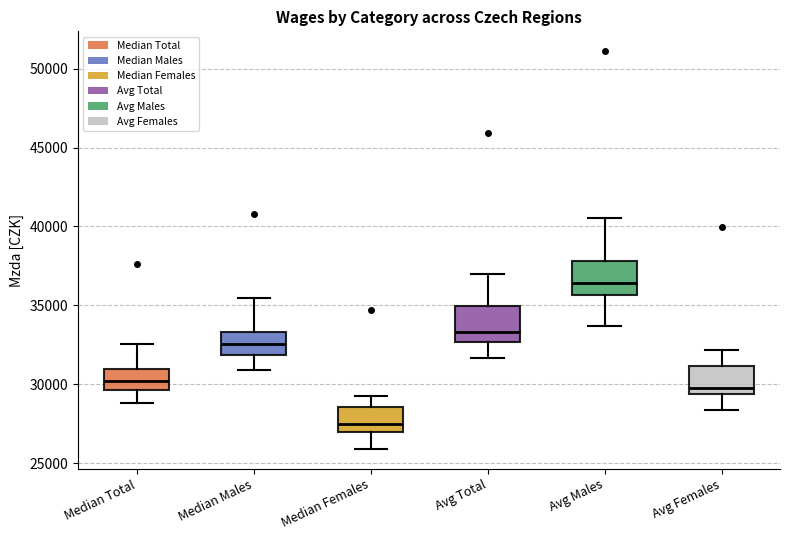

Reading left to right, transcribe this box plot: for each box, give where its median line is, the range the box spans, and where its two whiskers end, as read against the y-axis. The values are not printed on the chart, so give them approximately, as read against the axis.

Median Total: median 30000, box 29500 to 31000, whiskers 29000 to 32500
Median Males: median 32500, box 32000 to 33500, whiskers 31000 to 35500
Median Females: median 27500, box 27000 to 28500, whiskers 26000 to 29500
Avg Total: median 33500, box 32500 to 35000, whiskers 31500 to 37000
Avg Males: median 36500, box 35500 to 38000, whiskers 33500 to 40500
Avg Females: median 29500 (just above the box's lower edge), box 29500 to 31000, whiskers 28500 to 32000